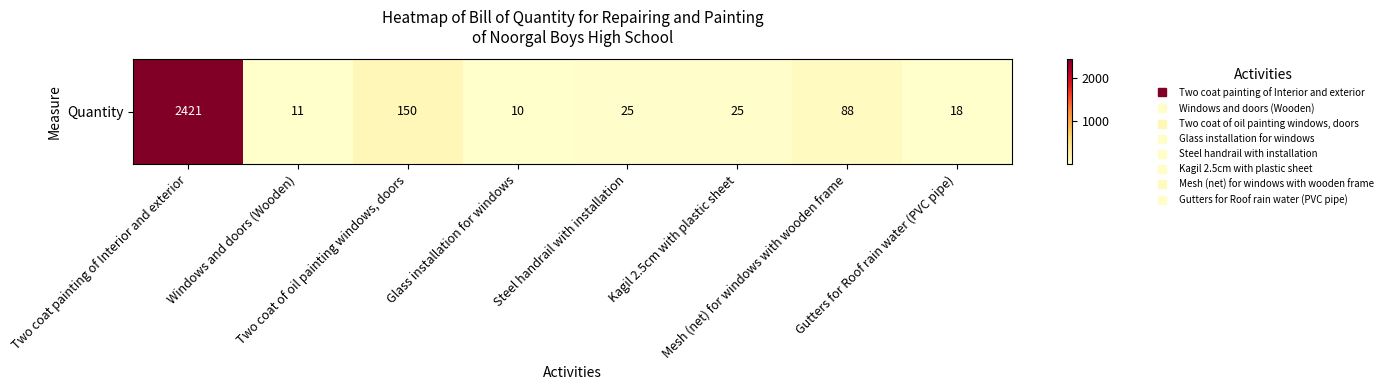

List the labels in order of value, largest first.

Two coat painting of Interior and exterior, Two coat of oil painting windows, doors, Mesh (net) for windows with wooden frame, Steel handrail with installation, Kagil 2.5cm with plastic sheet, Gutters for Roof rain water (PVC pipe), Windows and doors (Wooden), Glass installation for windows